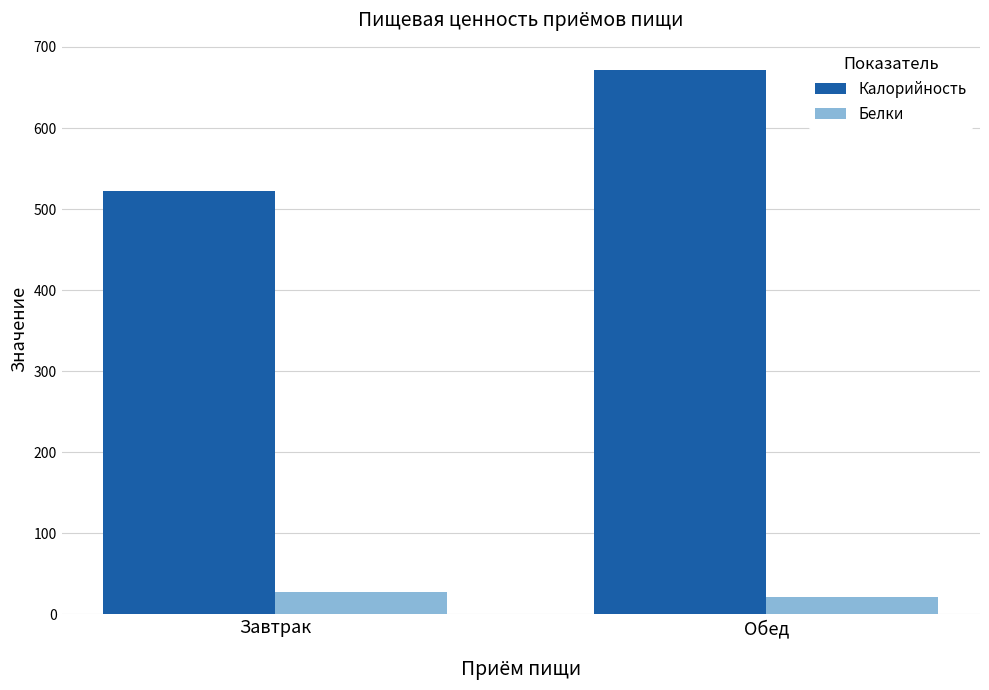

At which category is the sum across all series the highest?

Обед